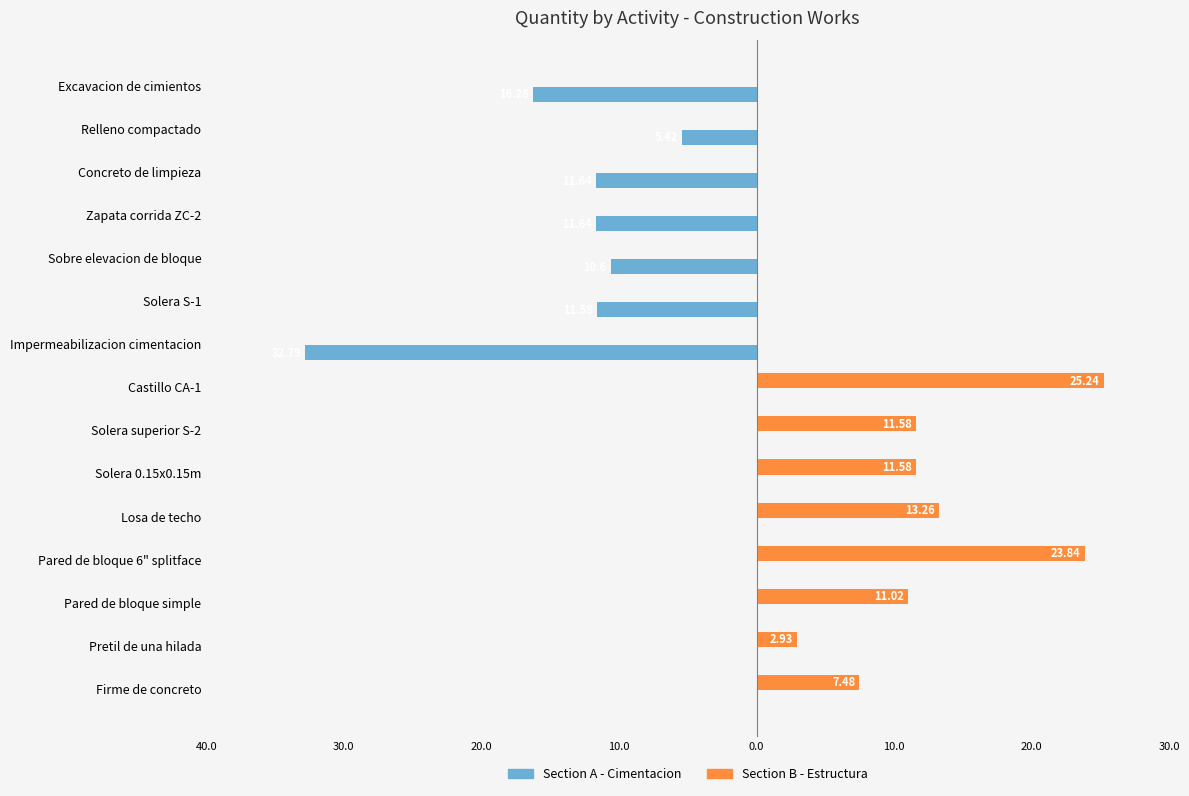

What are all the series names shown in the legend?

Section A - Cimentacion, Section B - Estructura